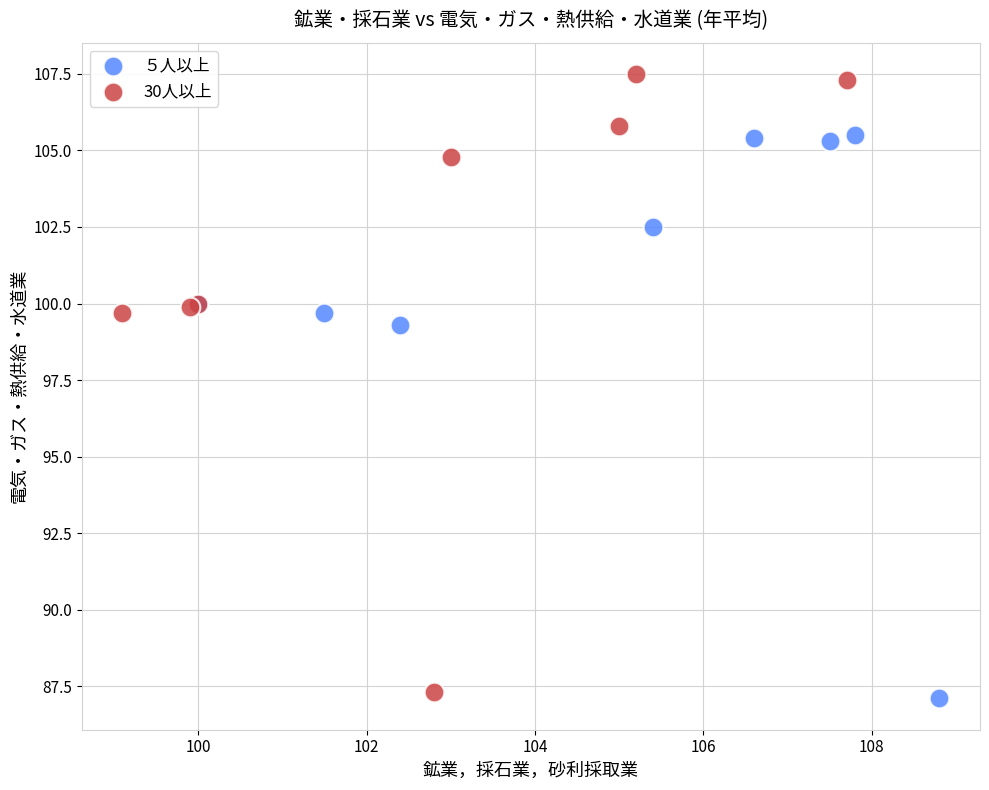

What are all the series names shown in the legend?

５人以上, 30人以上